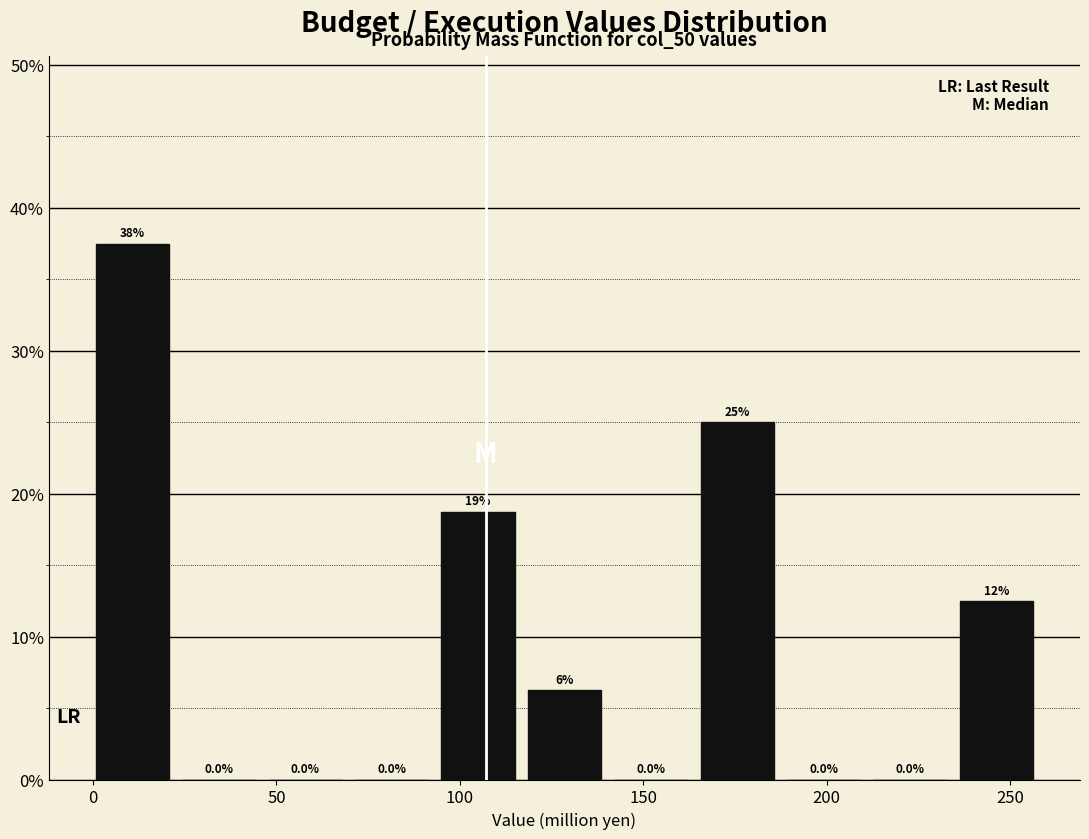

Which range on the x-axis has the tallest bar?

0 to 25